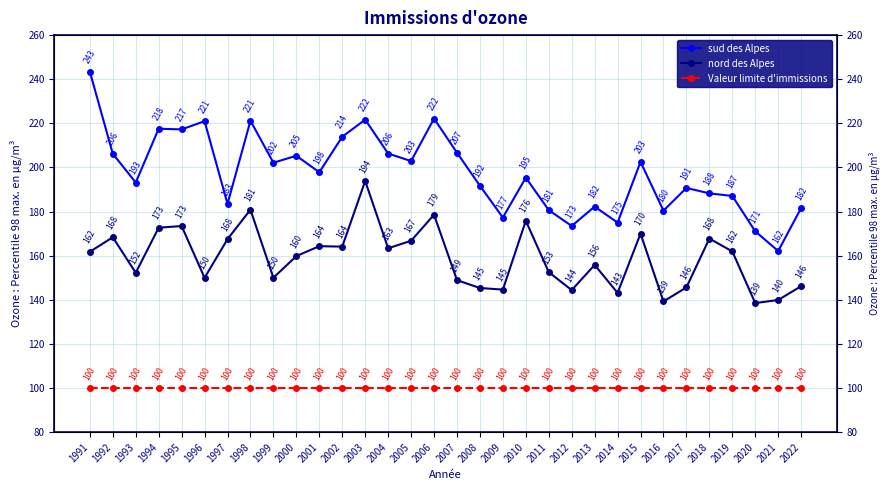

At how many categories does at least one series exceed 159?

32